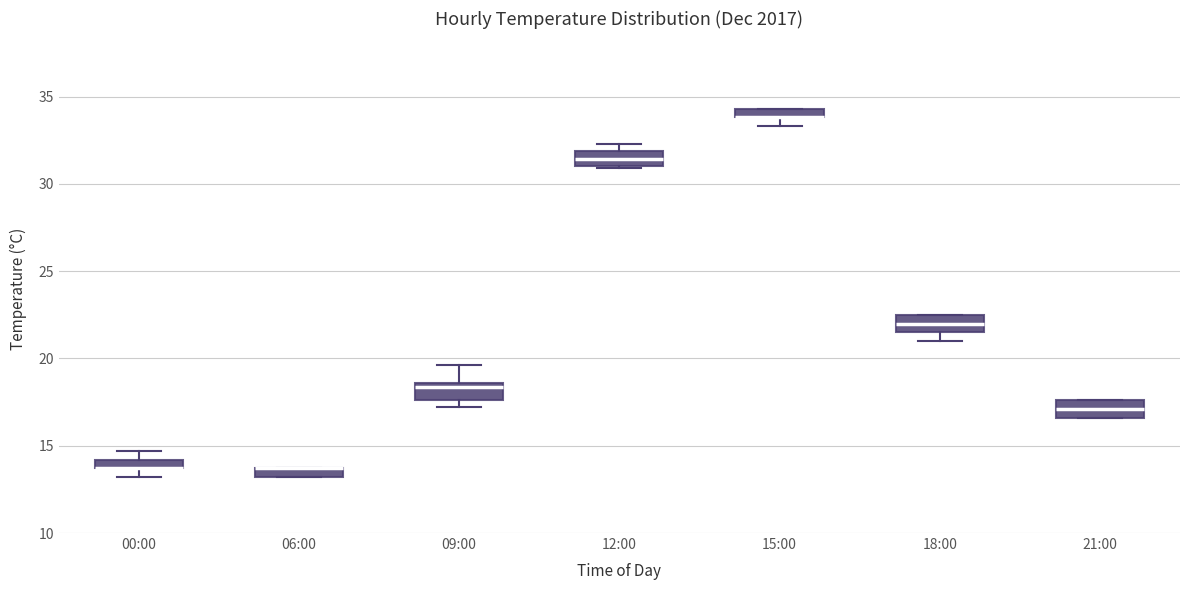

Where is the upper edge of the box for 15:00 on the y-axis? The values are not printed on the chart, so give them approximately, as read against the axis.

34.5